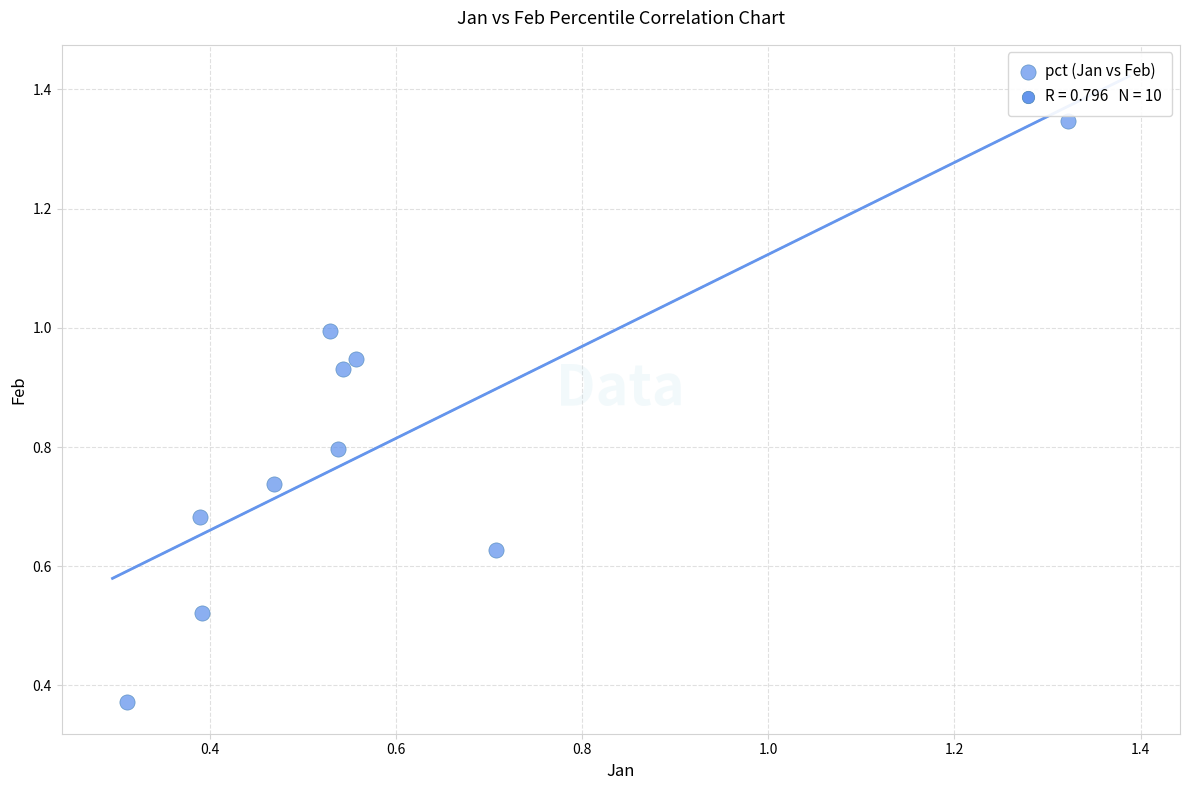

What is the range of Y values (max minus min)?

1.0